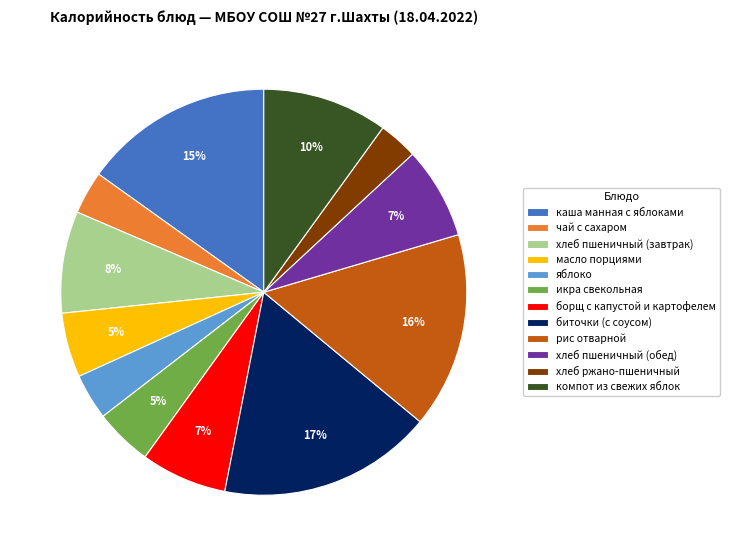

Is it true that масло порциями is 18% of the pie?

False